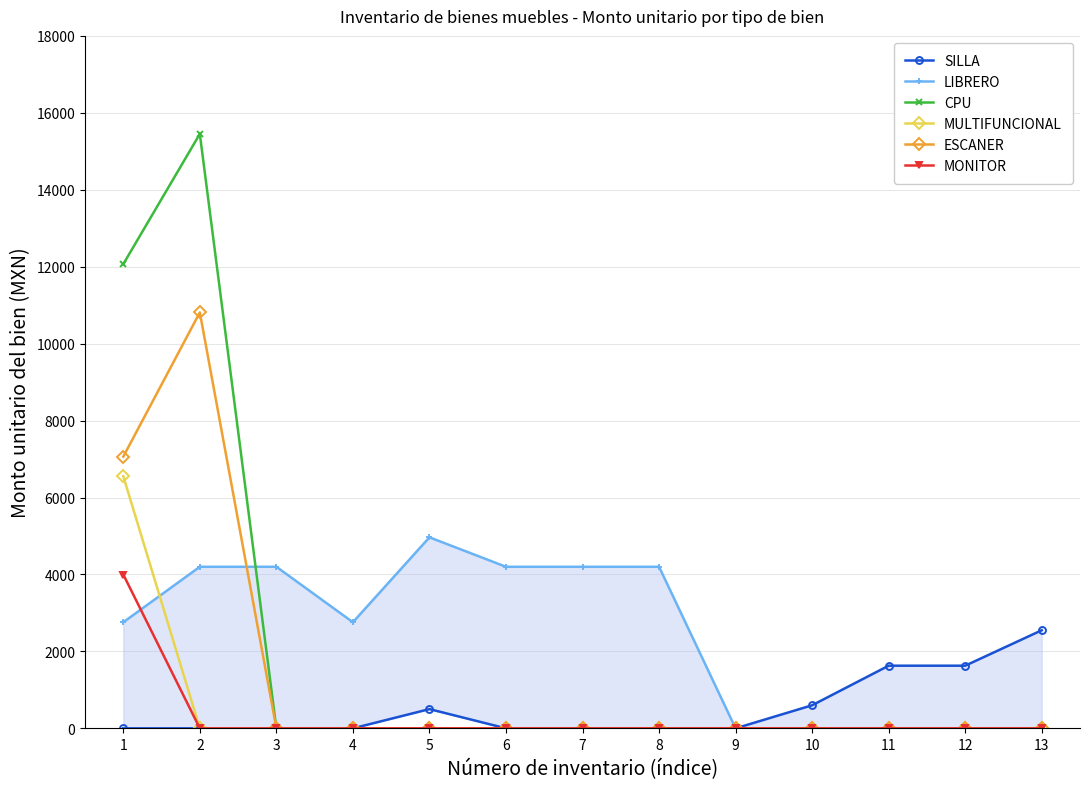

The ESCANER series shows -4790.9 at 7. True or false?

False